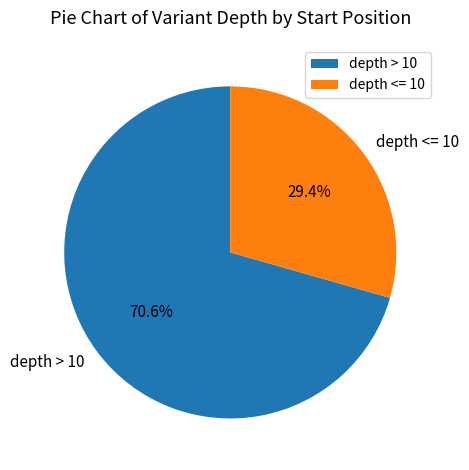

Is there any slice that represents more than half of the pie?

Yes